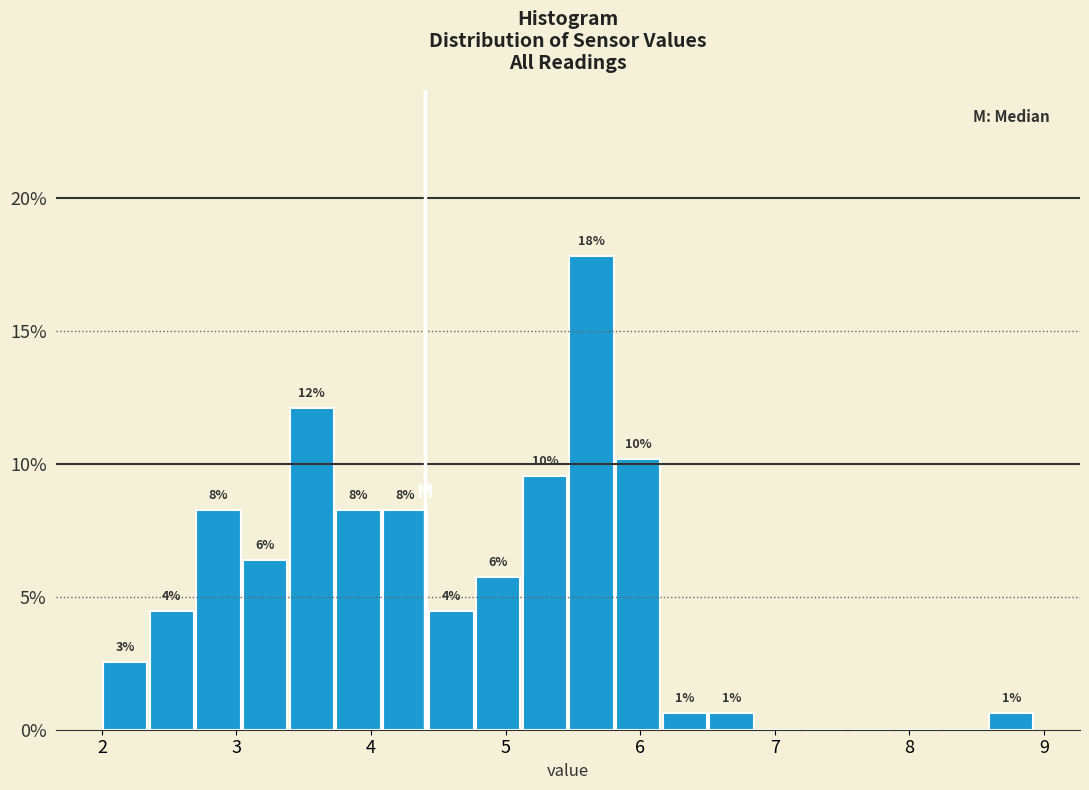

Read against the x-axis, roughly where is the centre of the tallest bar?

5.6